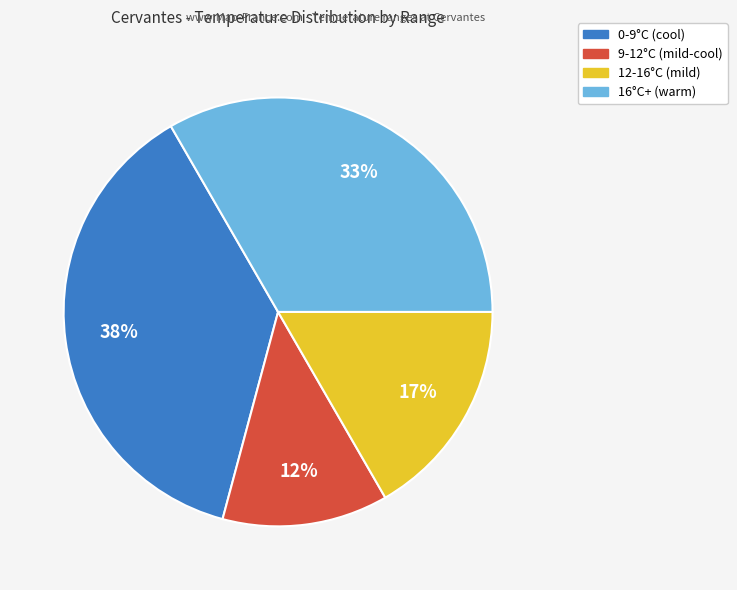

To the nearest percent, what is the average slice percentage?

25%